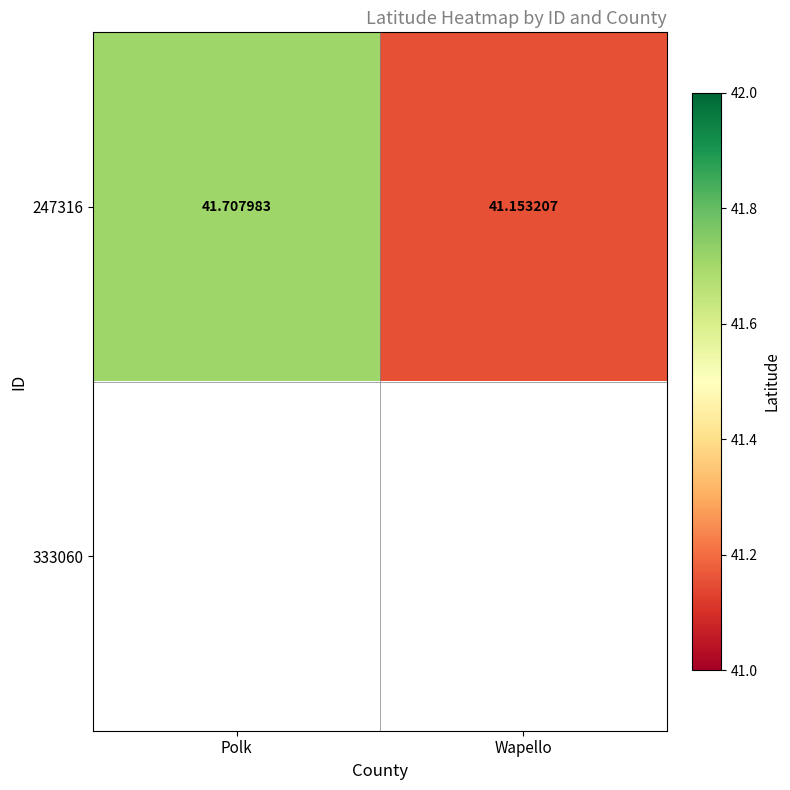

At which label is 247316 closest to 41?

Wapello